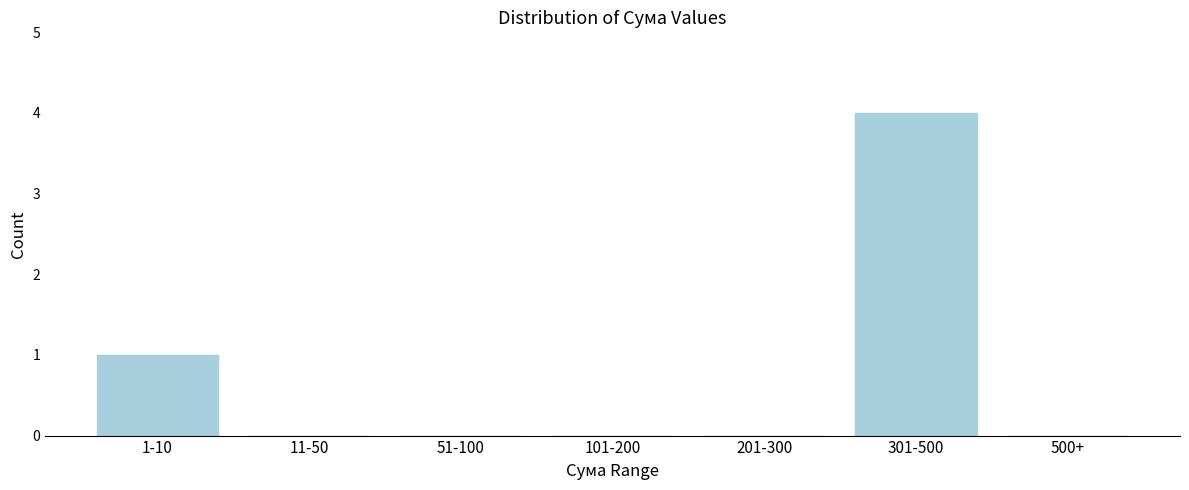

Reading right to left, extract all data points from this chart.

500+=0	301-500=4	201-300=0	101-200=0	51-100=0	11-50=0	1-10=1